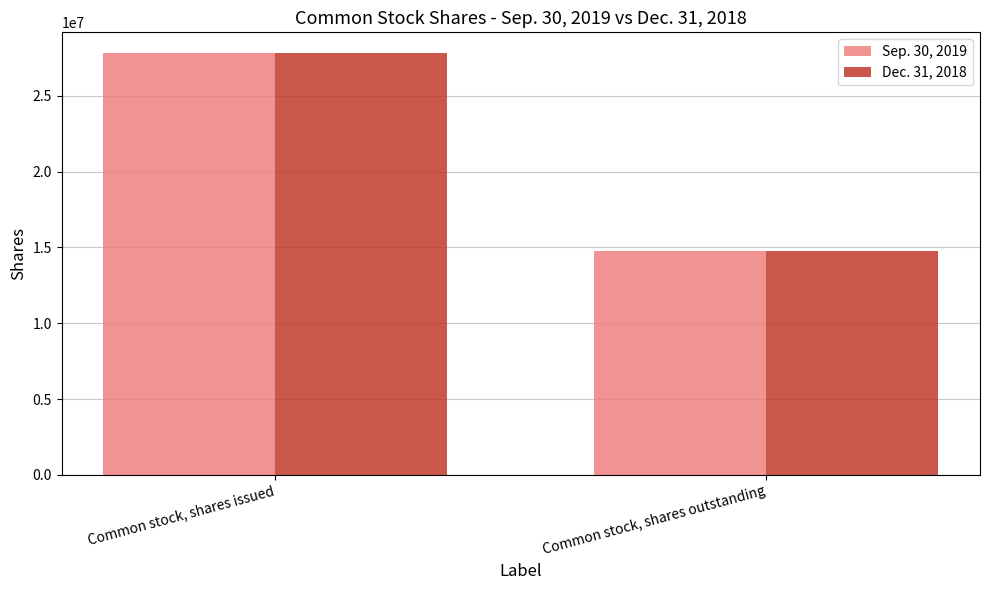

Reading left to right, what are all the values shown in this chart?

Sep. 30, 2019: 27810358	14748475
Dec. 31, 2018: 27810358	14748475